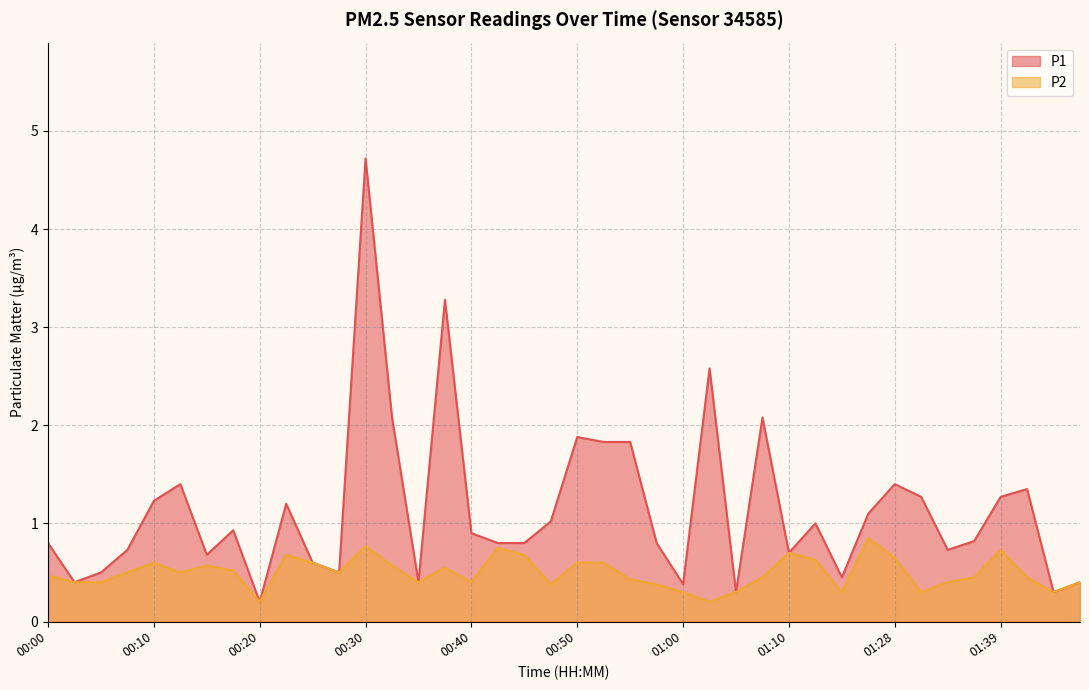

Between 00:07 and 00:35, which series saw the biggest shift?

P1